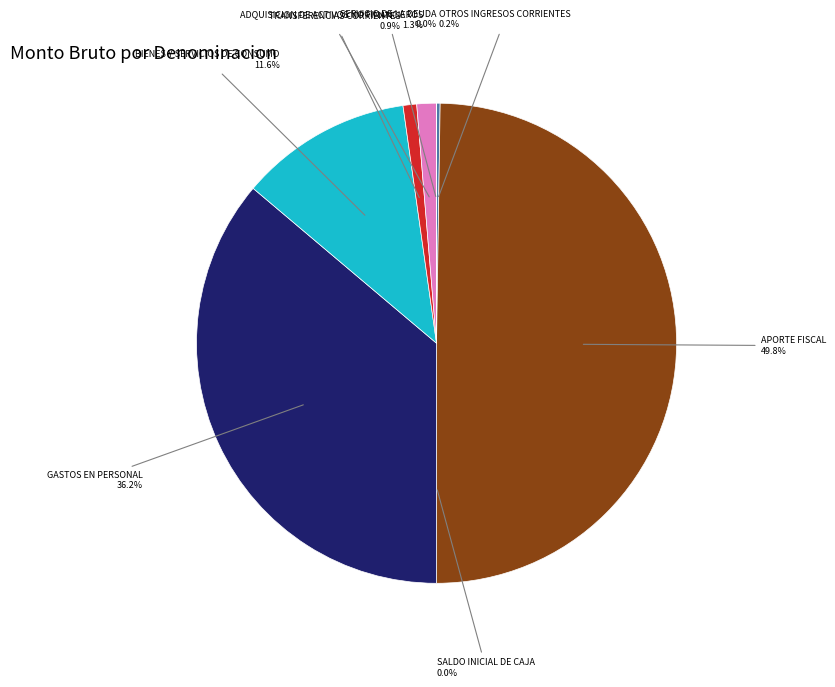

To the nearest percent, what is the difference between the largest and smallest slice percentages?

50%